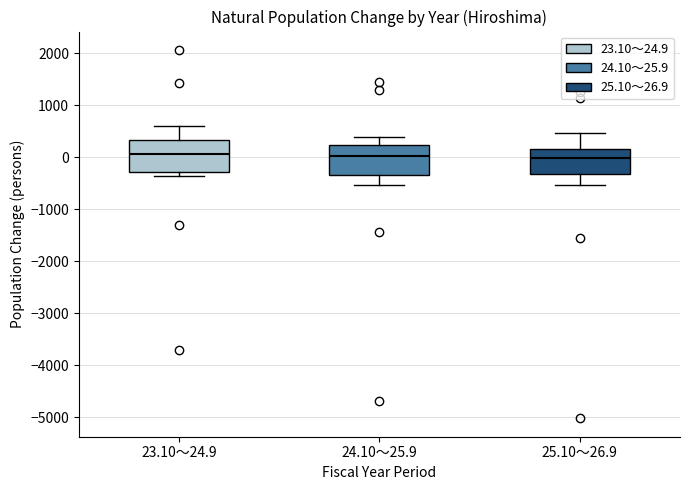

Reading left to right, read every box against the y-axis: the position of its median line, the range the box covers, and the ends of its whiskers. The values are not printed on the chart, so give them approximately, as read against the axis.

23.10～24.9: median 100, box -300 to 300, whiskers -400 to 600
24.10～25.9: median 0, box -300 to 200, whiskers -500 to 400
25.10～26.9: median 0, box -300 to 200, whiskers -500 to 500